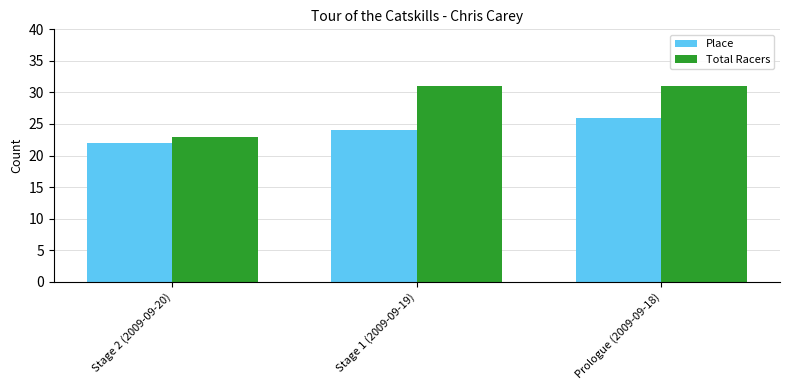

Which series changed the most between Stage 2 (2009-09-20) and Prologue (2009-09-18)?

Total Racers